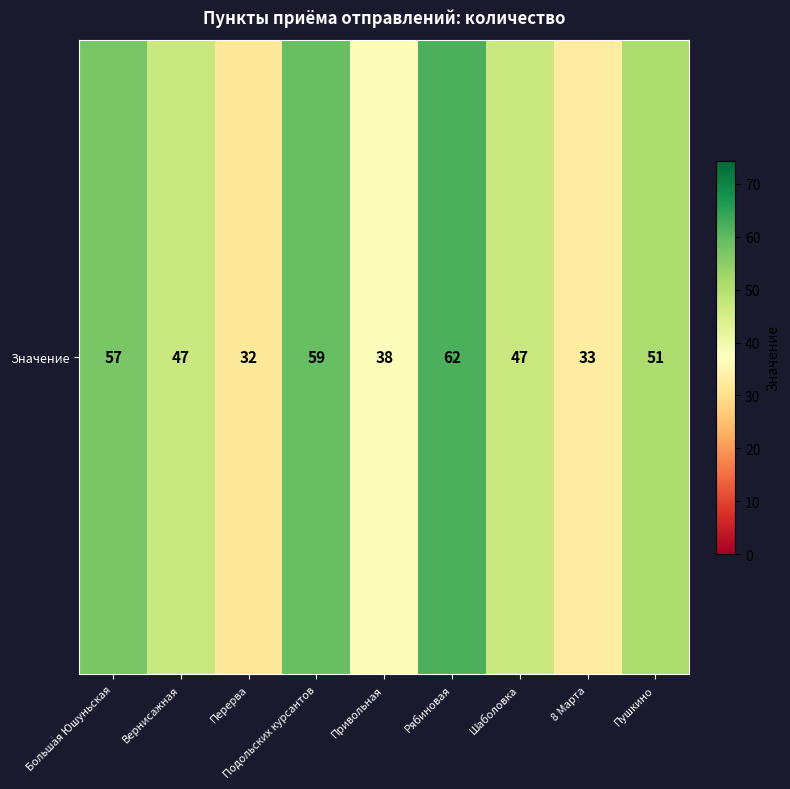

Rank the categories by value from highest to lowest.

Рябиновая, Подольских курсантов, Большая Юшуньская, Пушкино, Вернисажная, Шаболовка, Привольная, 8 Марта, Перерва